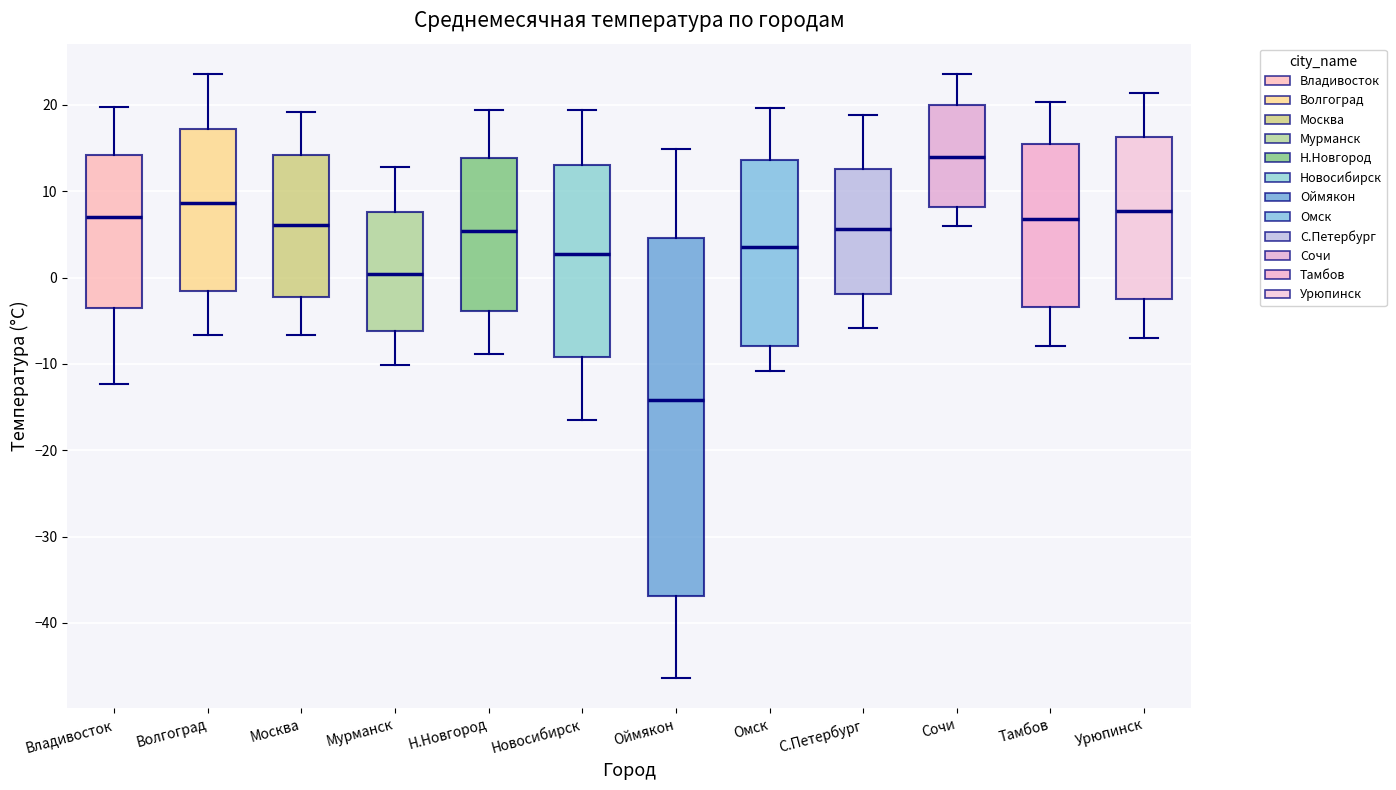

Which box has the lowest median line?

Оймякон